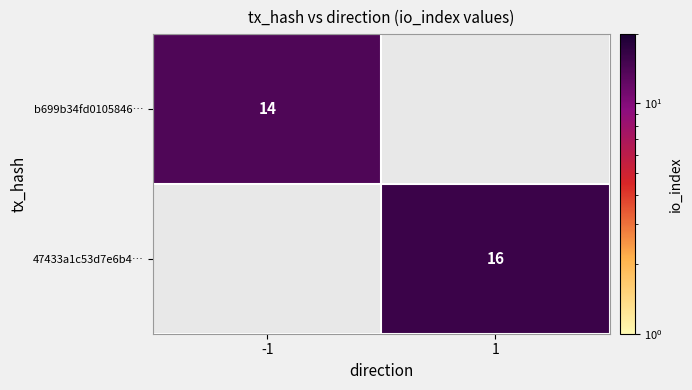

What is the total value across all series at -1?

14